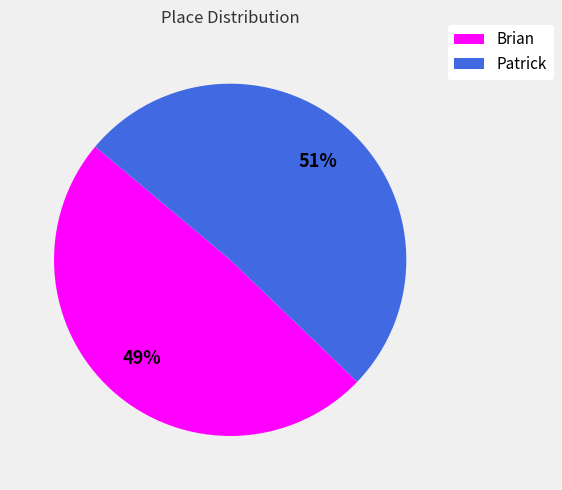

The Patrick slice represents 51% of the pie. True or false?

True